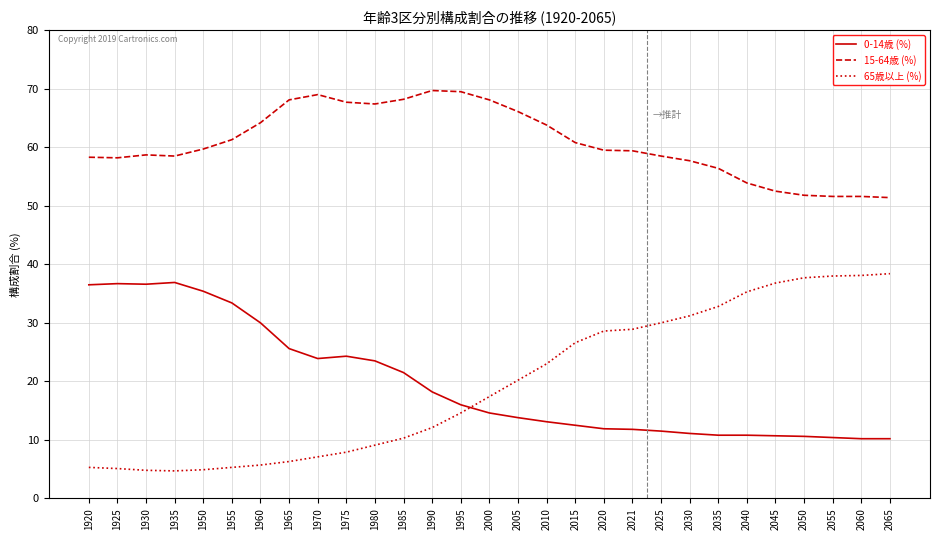

At 2050, list the series in order from smallest to largest.

0-14歳 (%), 65歳以上 (%), 15-64歳 (%)